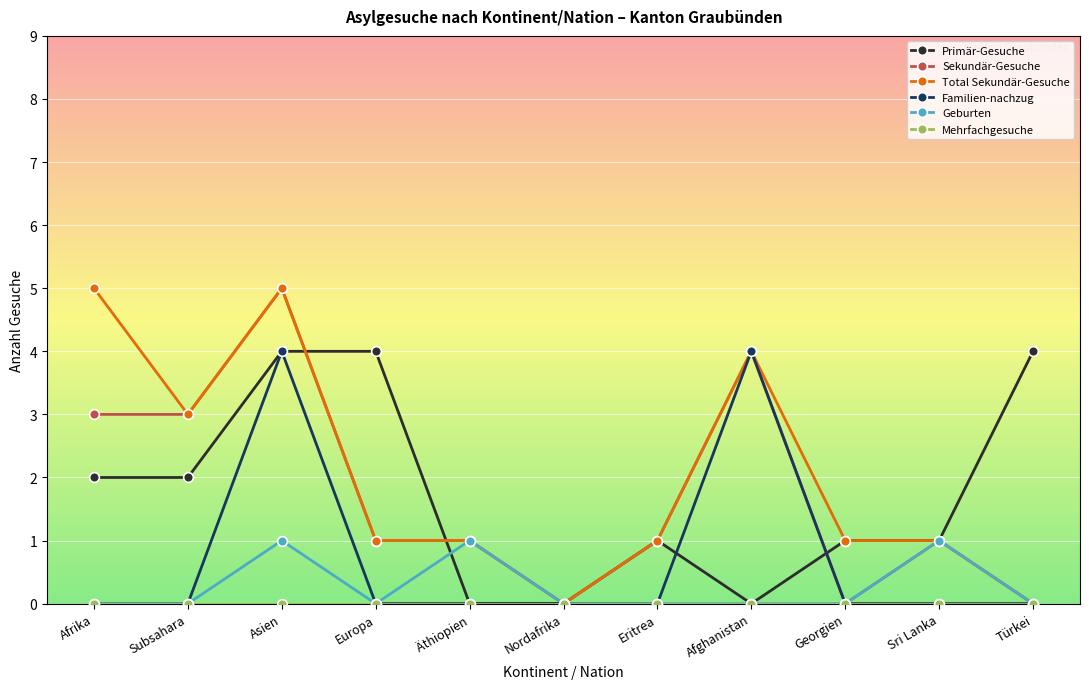

Between Eritrea and Afghanistan, which series saw the biggest shift?

Familien-nachzug